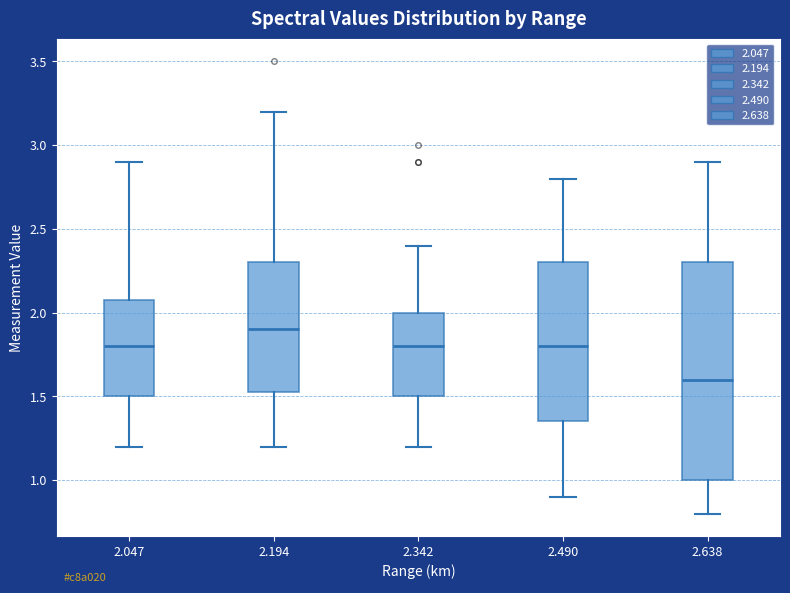

Reading left to right, transcribe this box plot: for each box, give where its median line is, the range the box spans, and where its two whiskers end, as read against the y-axis. The values are not printed on the chart, so give them approximately, as read against the axis.

2.047: median 1.80, box 1.50 to 2.10, whiskers 1.20 to 2.90
2.194: median 1.90, box 1.55 to 2.30, whiskers 1.20 to 3.20
2.342: median 1.80, box 1.50 to 2.00, whiskers 1.20 to 2.40
2.490: median 1.80, box 1.35 to 2.30, whiskers 0.90 to 2.80
2.638: median 1.60, box 1.00 to 2.30, whiskers 0.80 to 2.90